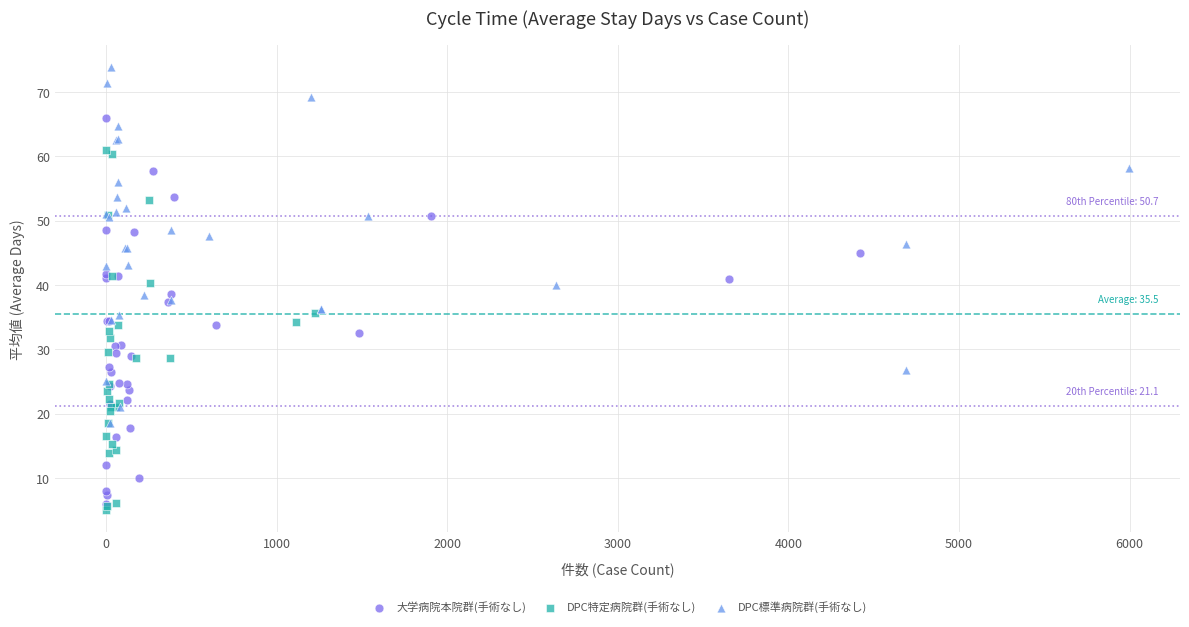

Which series reaches the maximum Y coordinate?

DPC標準病院群(手術なし)